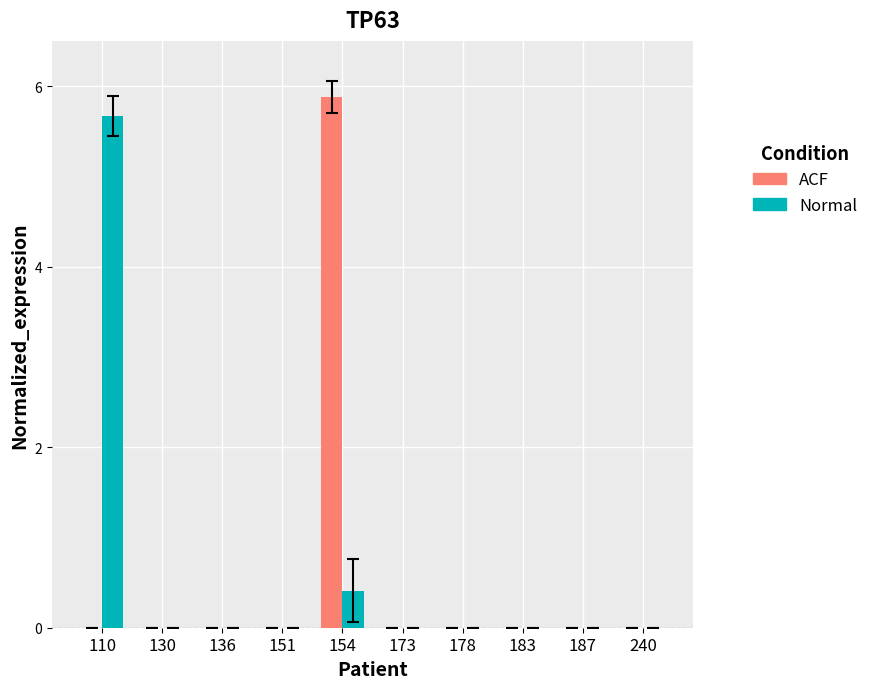

What are all the series names shown in the legend?

ACF, Normal